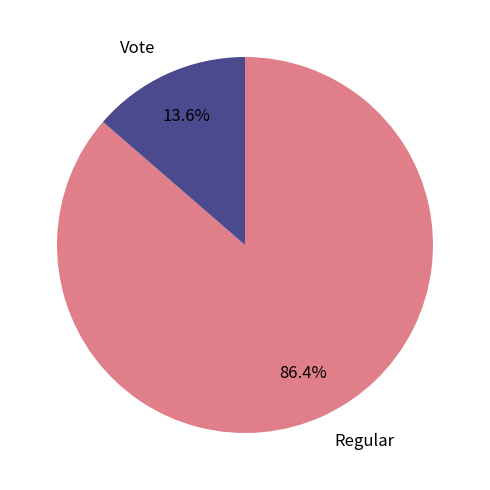

To the nearest percent, what percentage of the pie is Vote?

14%